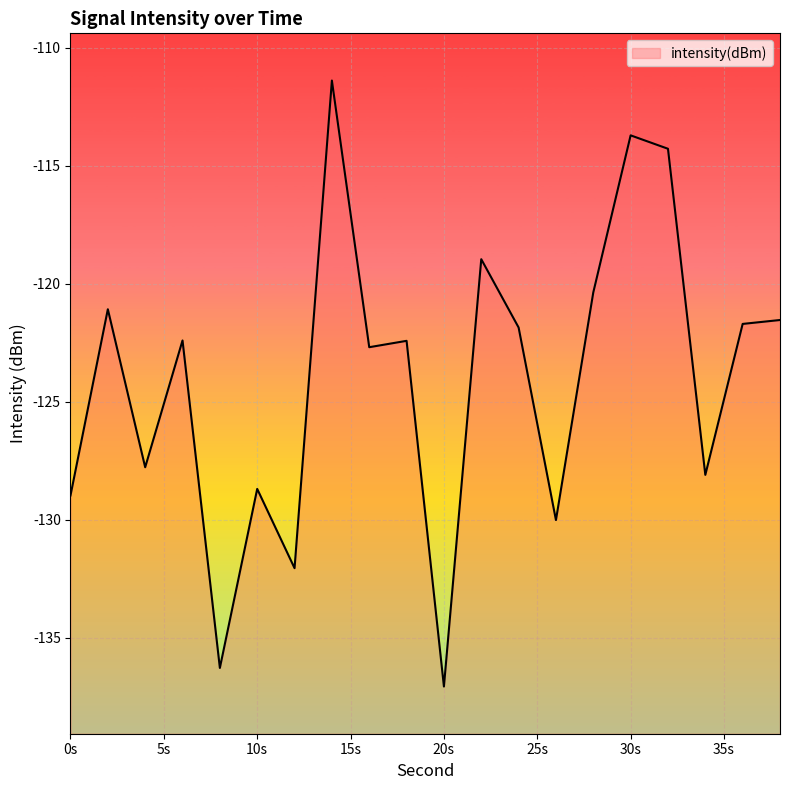

What is the difference between the maximum and minimum values?

25.7